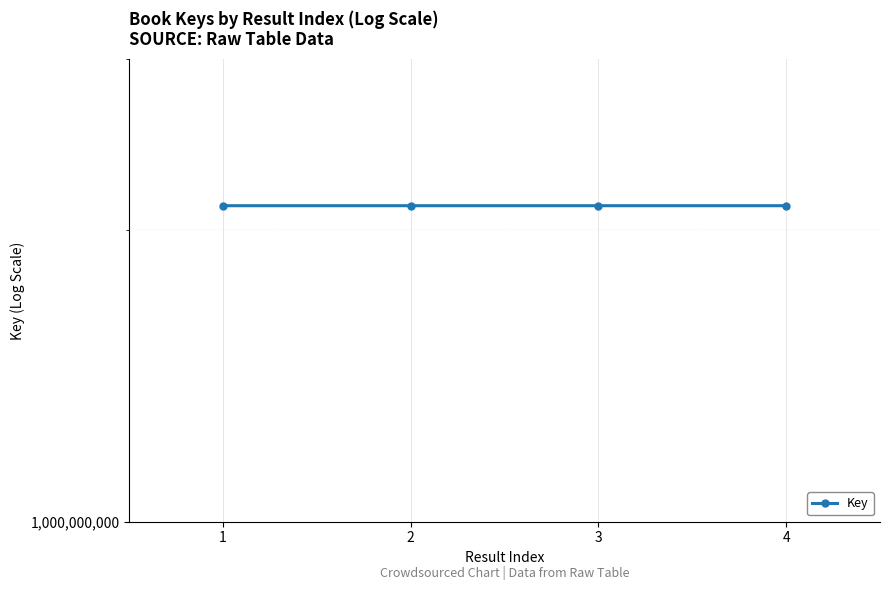

Approximately how many times larger is the value at 3 compared to 4?

1.0